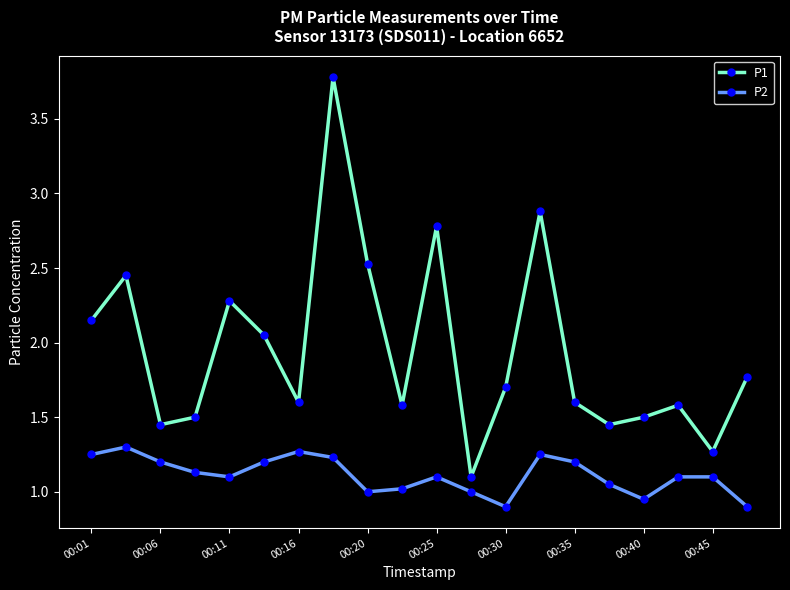

What is the difference between the second highest and minimum values in the P2 series?

0.4